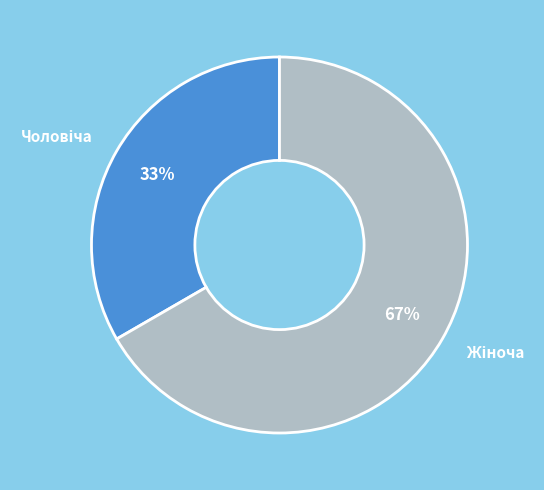

To the nearest percent, what is the average slice percentage?

50%